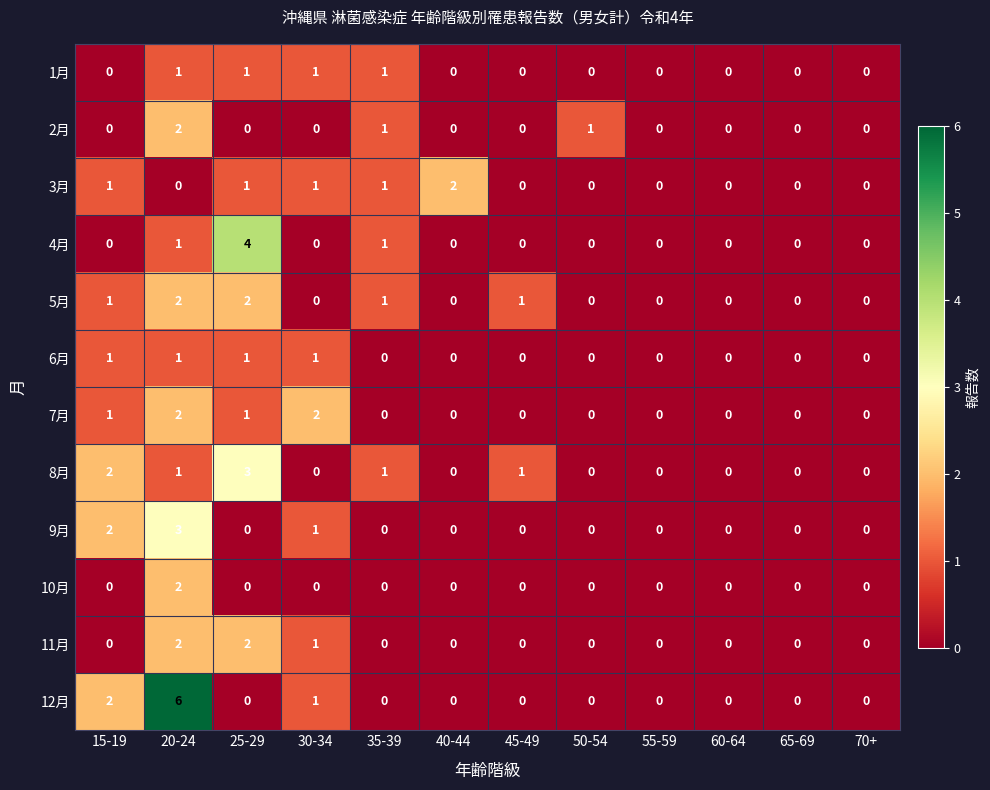

Which series has the largest range (max minus min)?

12月